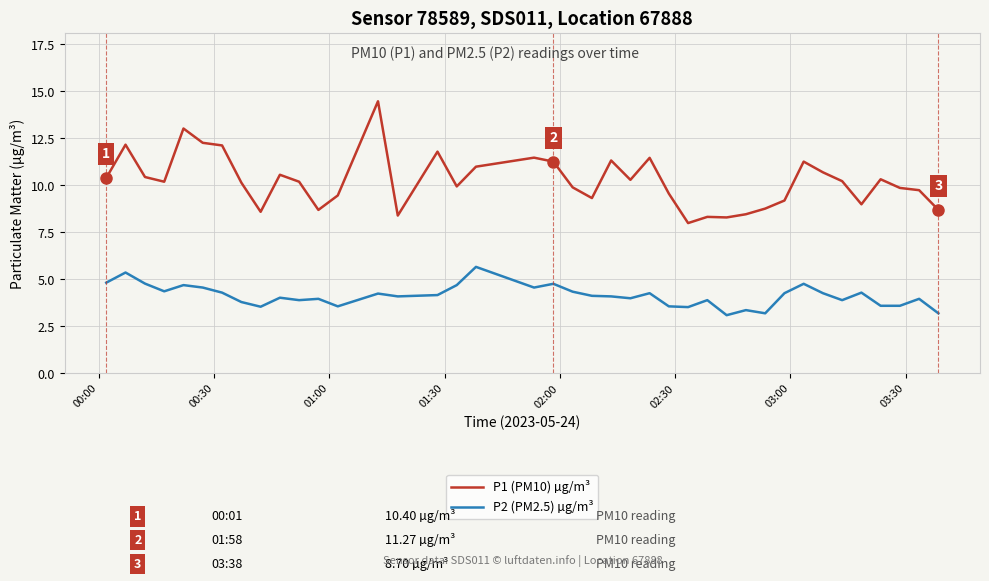

How many lines are shown in the chart?

2